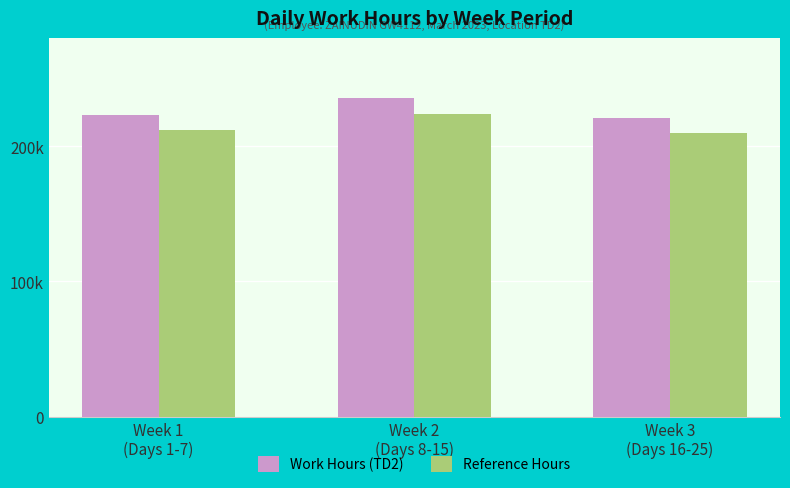

Rank the series by their average value, from lowest to highest.

Reference Hours, Work Hours (TD2)